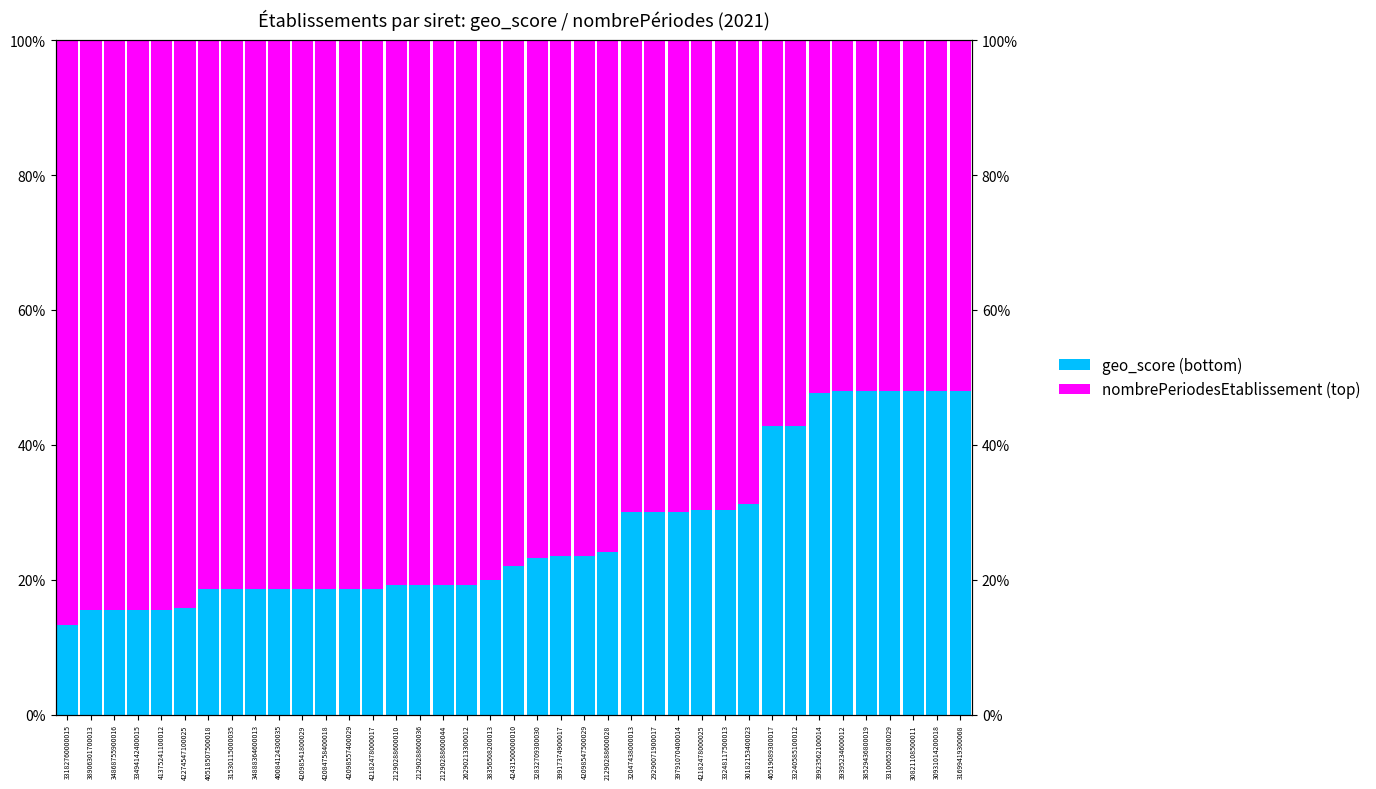

Between 21290288600044 and 31699419300068, which series saw the biggest shift?

geo_score (bottom)